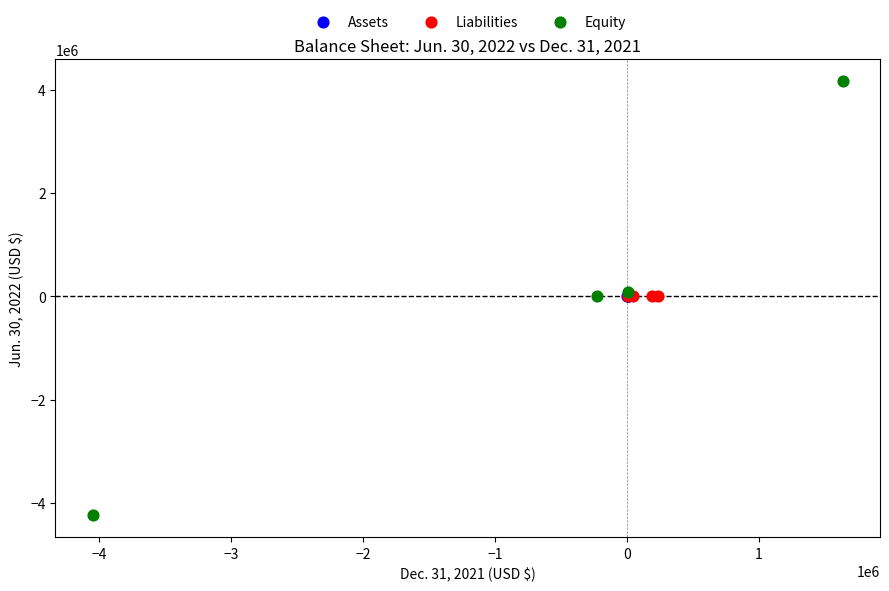

Which series has the largest Y range (max minus min)?

Equity